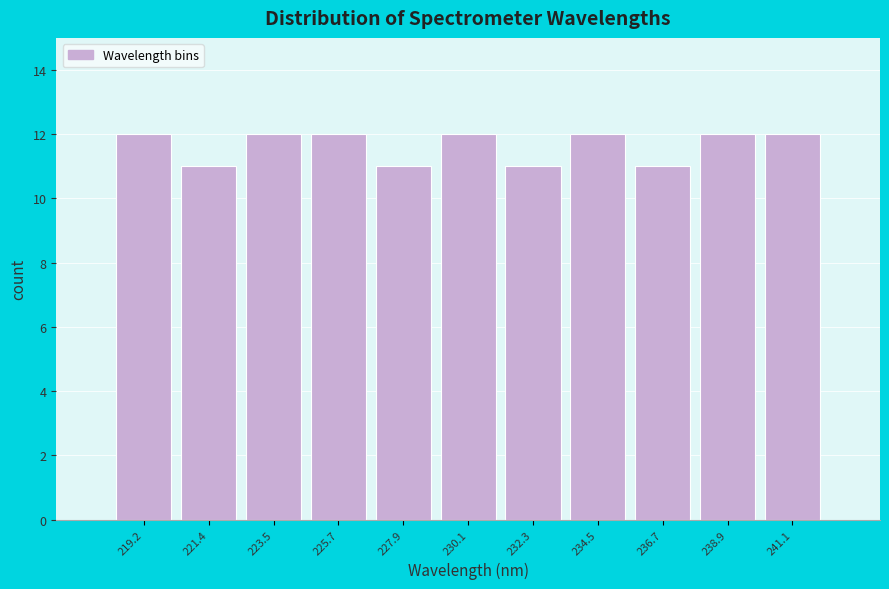

Reading left to right, transcribe this chart: for each bar, give the range it covers on the x-axis and its height. Neither the bar edges nor the heights are printed on the chart, so give them approximately, as read against the axes.

218.0 to 220.5: 12
220.5 to 222.5: 11
222.5 to 224.5: 12
224.5 to 227.0: 12
227.0 to 229.0: 11
229.0 to 231.0: 12
231.0 to 233.5: 11
233.5 to 235.5: 12
235.5 to 238.0: 11
238.0 to 240.0: 12
240.0 to 242.0: 12